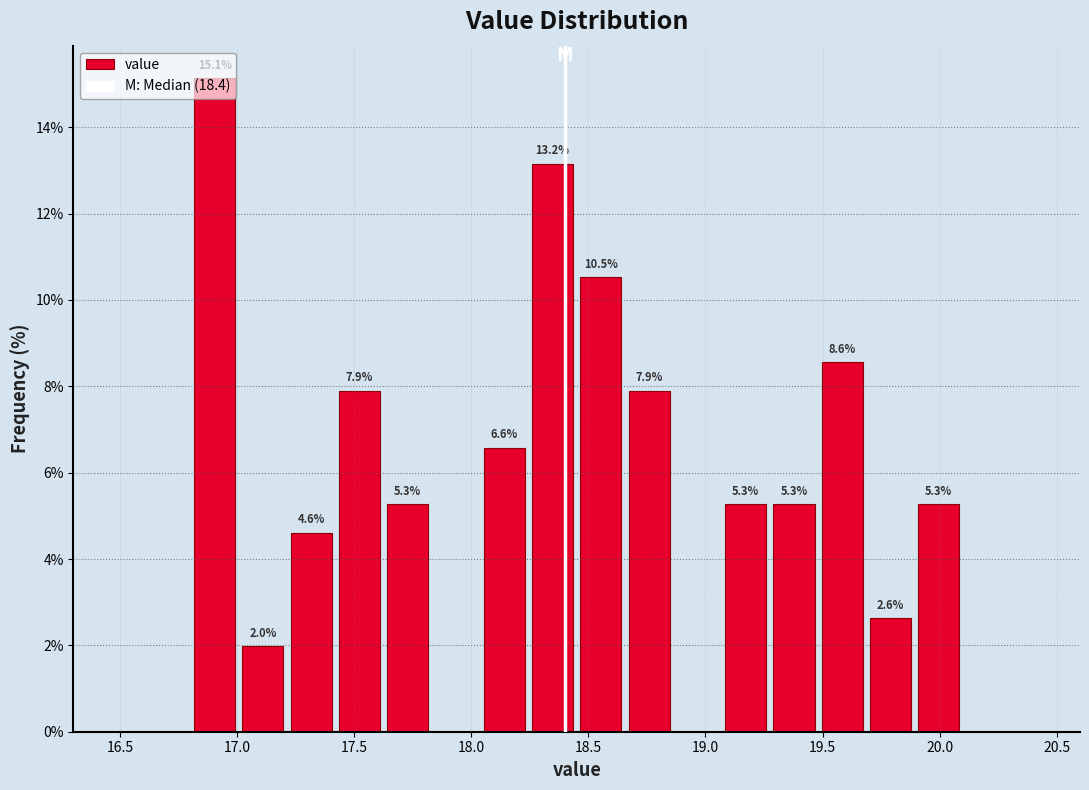

Over which range of the x-axis is the bar tallest?

16.80 to 17.00